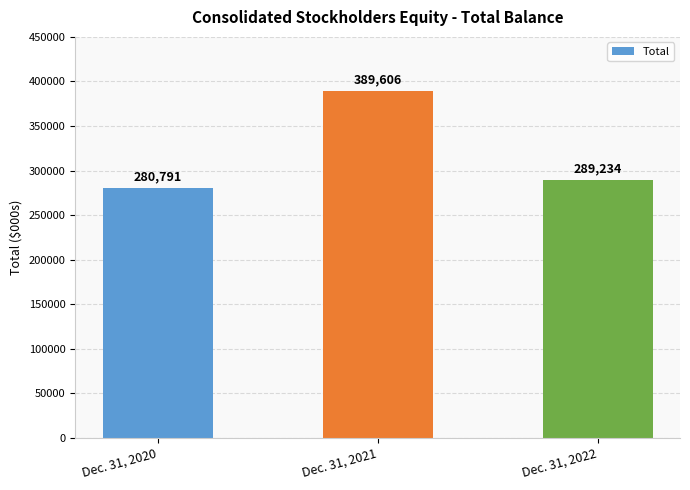

Reading left to right, list all the values displayed in this chart.

Dec. 31, 2020=280791	Dec. 31, 2021=389606	Dec. 31, 2022=289234